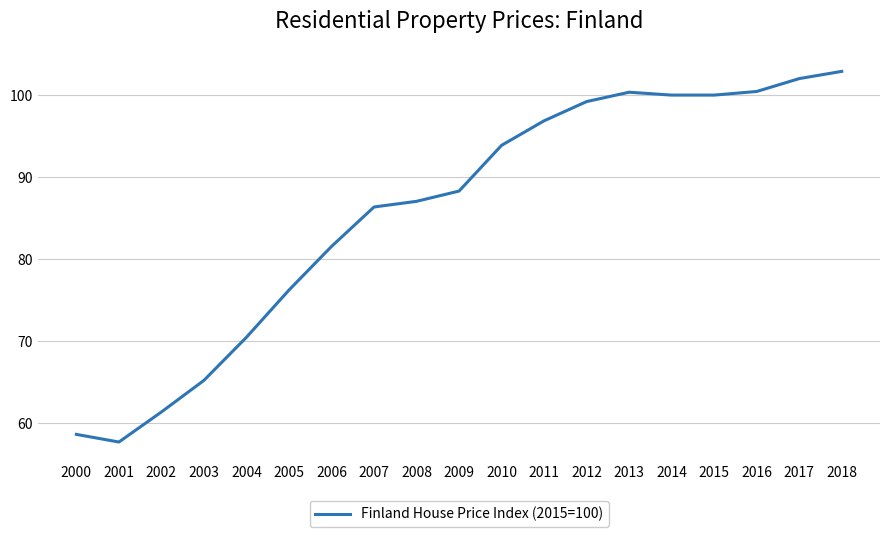

The value at 2012 is 99.2. True or false?

True